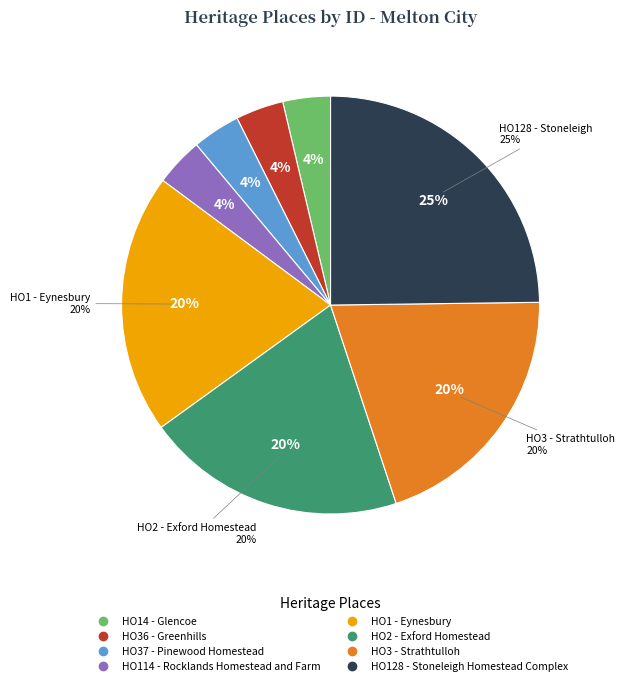

Which category has the biggest portion of the pie?

HO128 - Stoneleigh Homestead Complex